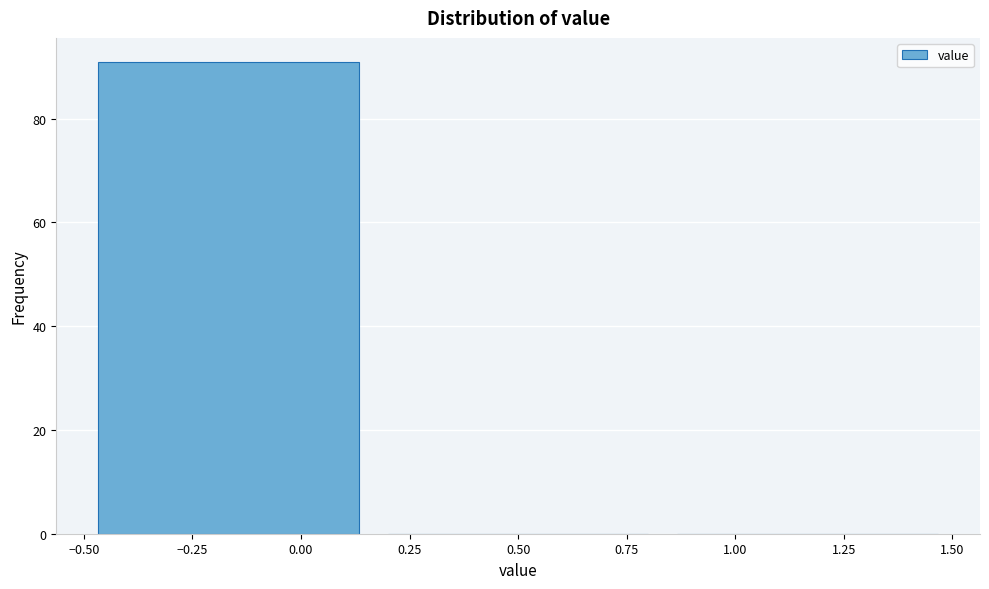

Reading left to right, list every bar in this chart as the range it spans on the x-axis followed by its height. Neither the bar edges nor the heights are printed on the chart, so give them approximately, as read against the axes.

-0.50 to 0.15: 92
0.15 to 0.85: 0
0.85 to 1.50: 0